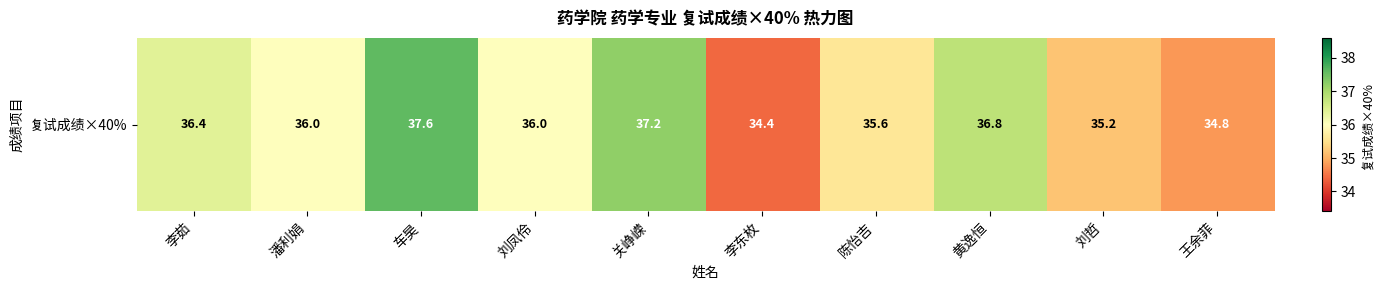

List the labels in order of value, smallest first.

李东枚, 王余菲, 刘哲, 陈怡吉, 潘利娟, 刘凤伶, 李茹, 黄逸恒, 关峥嵘, 车昊